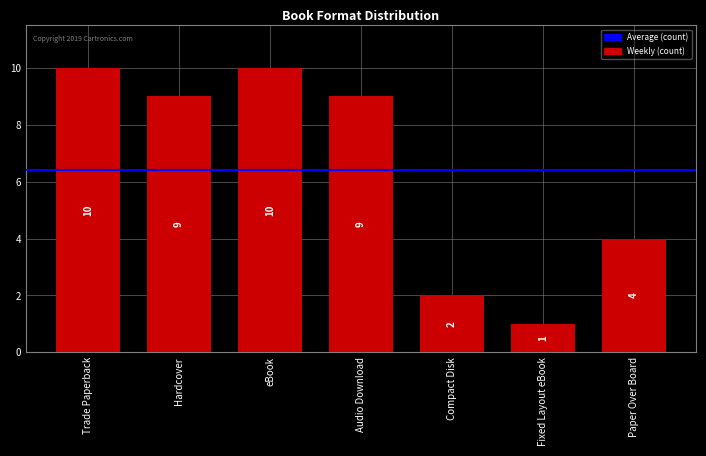

The chart shows a value of 2 at Fixed Layout eBook. True or false?

False